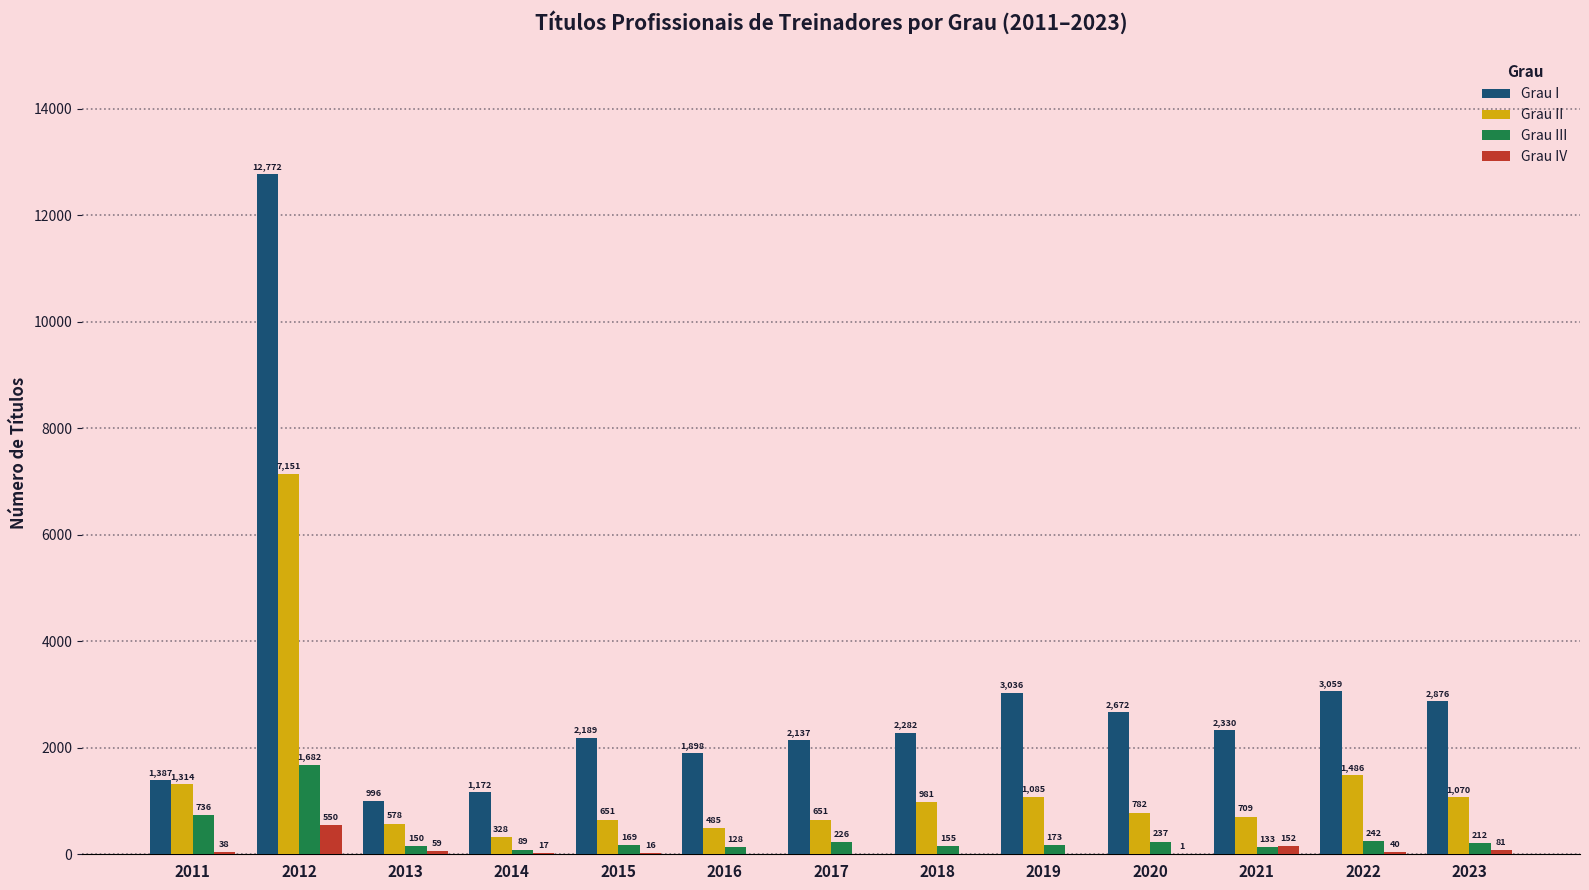

Which label corresponds to the largest value in the chart?

2012